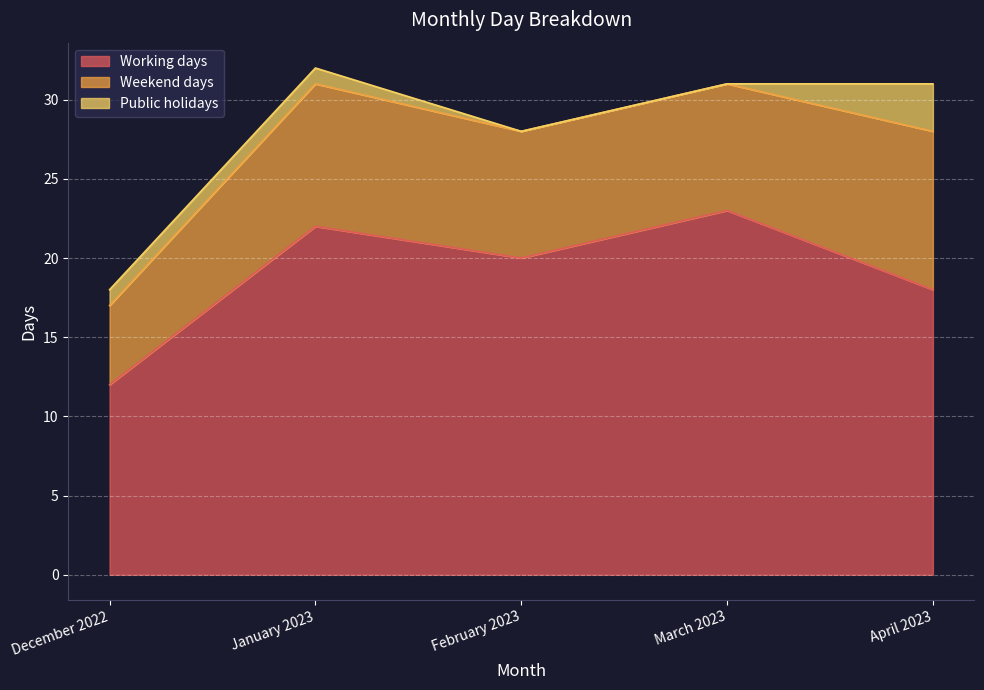

At which label does Working days reach its minimum?

December 2022